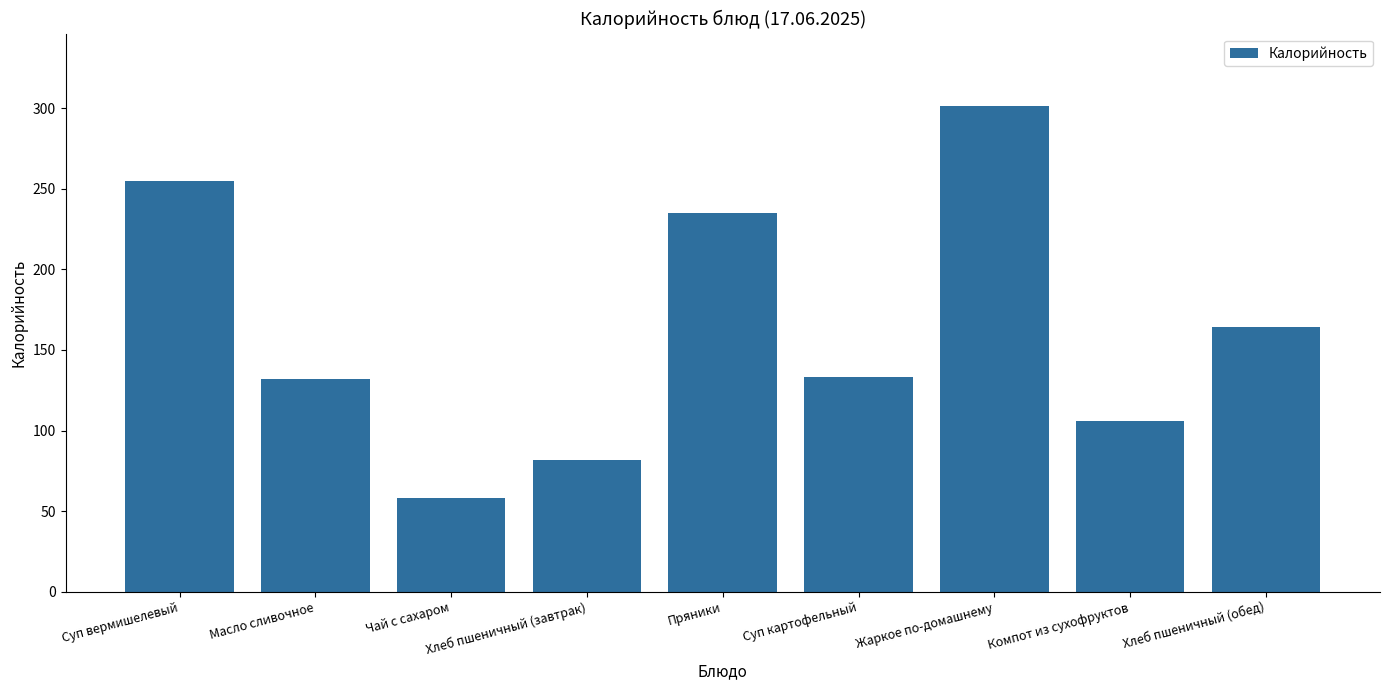

How many data points are less than 133?

4